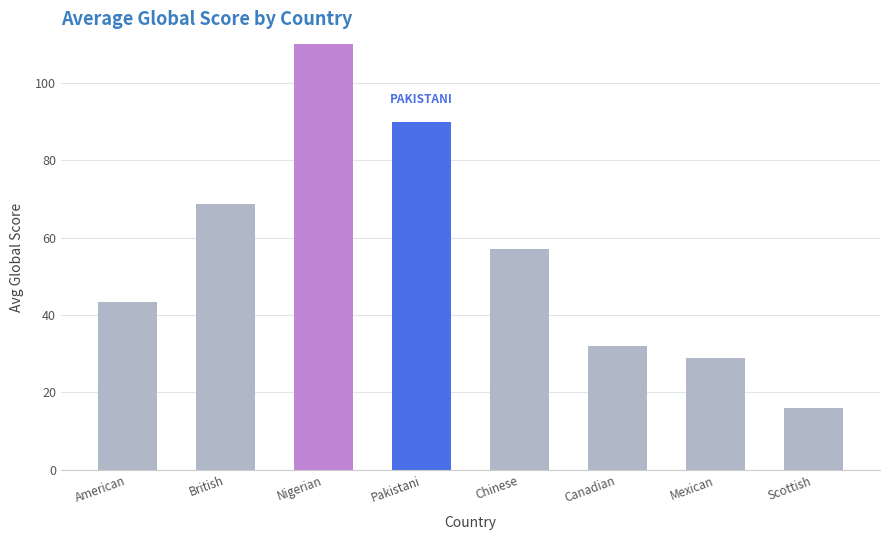

Rank the categories by value from highest to lowest.

Nigerian, Pakistani, British, Chinese, American, Canadian, Mexican, Scottish